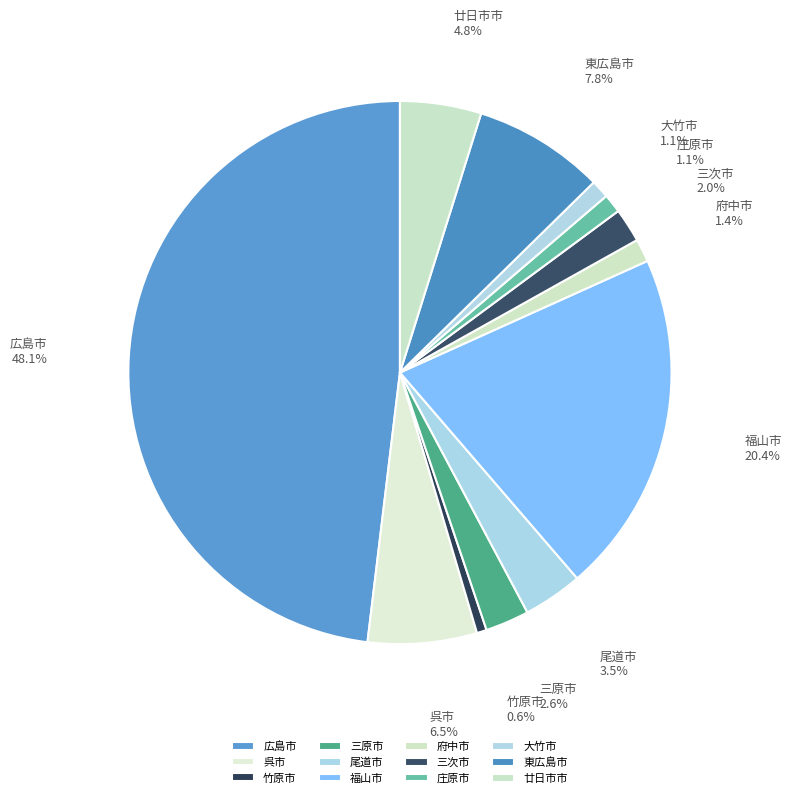

What is the largest slice in the pie chart?

広島市